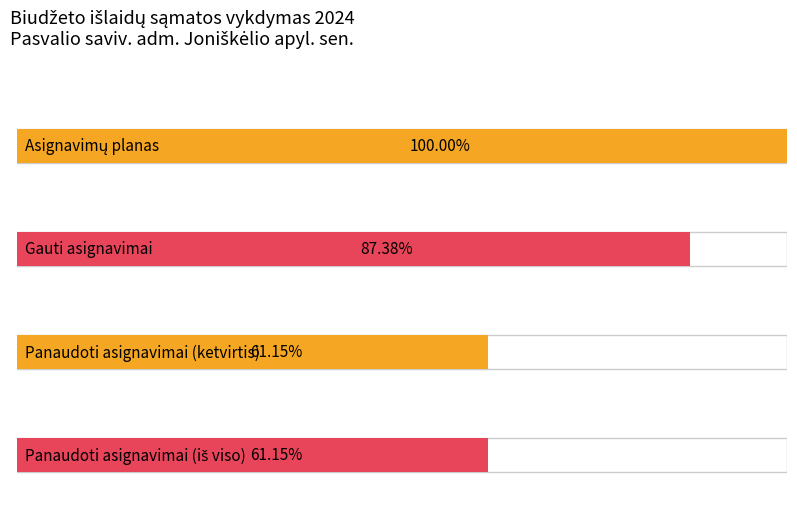

Which series has the largest total across all categories?

Asignavimų planas